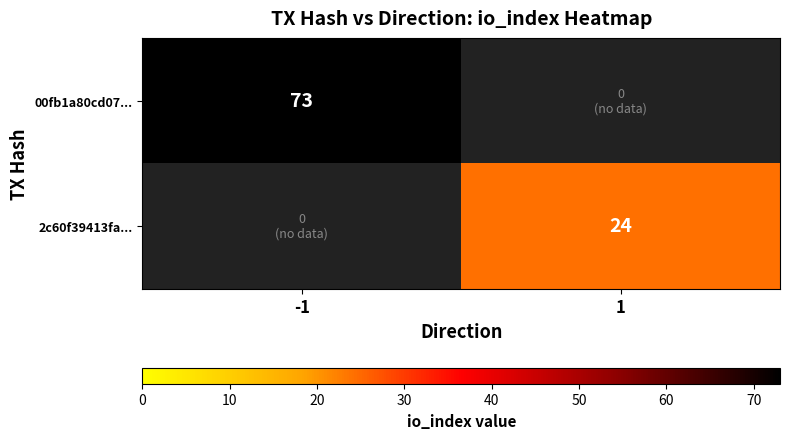

True or false: 00fb1a80cd07... has a value of 35 at -1.

False